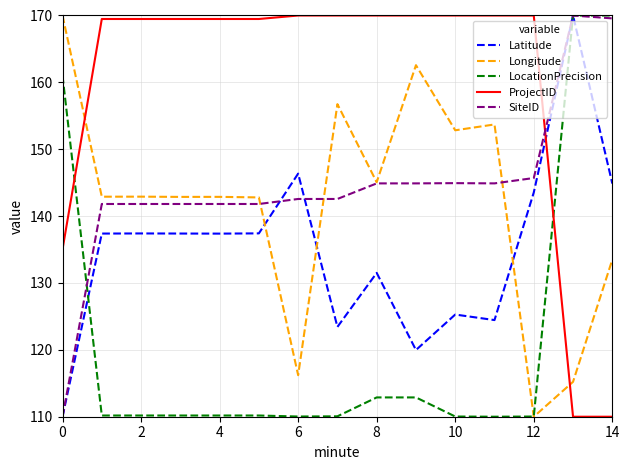

Does the chart have visible grid lines?

Yes